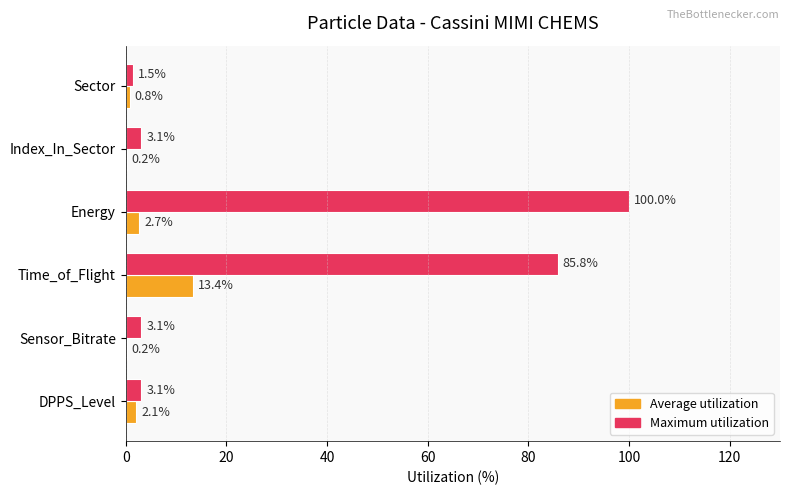

Which category has the highest value across all series?

Energy